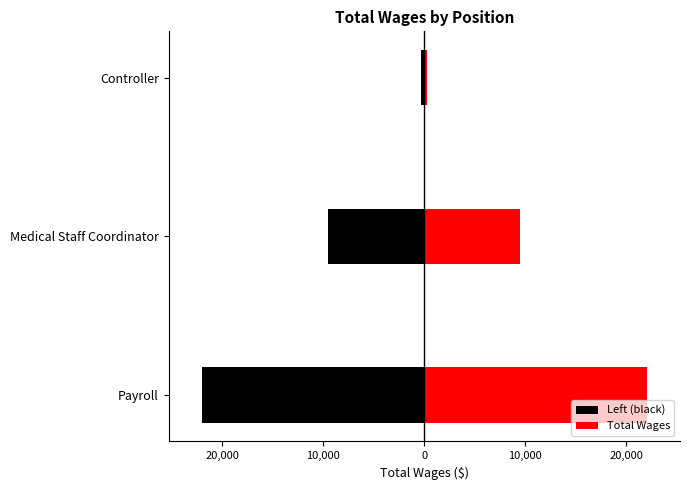

What position from the right is Controller?

1